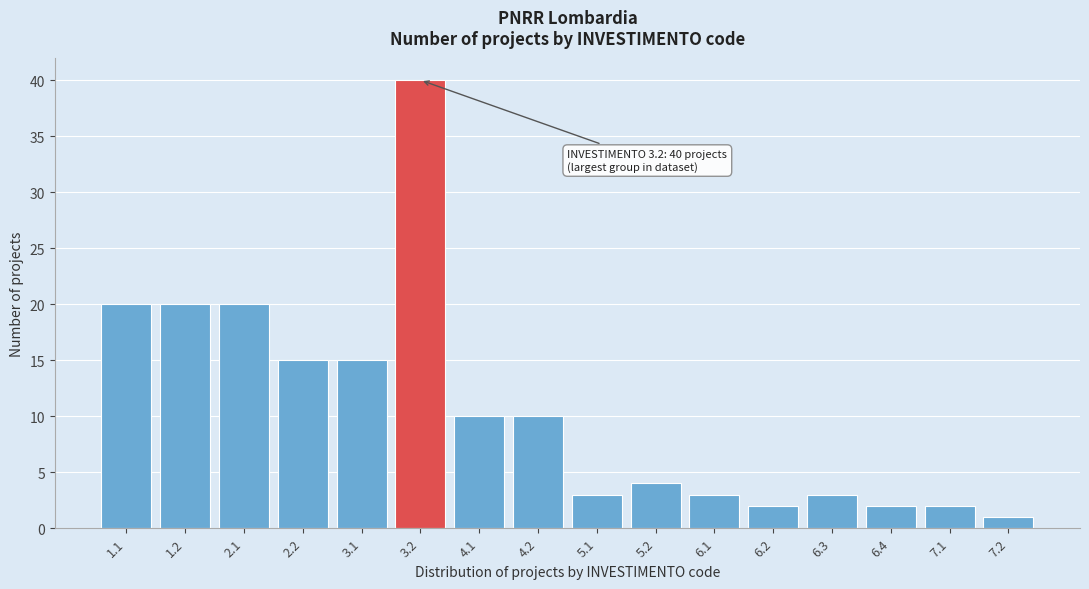

Reading left to right, what are all the values shown in this chart?

1.1=20	1.2=20	2.1=20	2.2=15	3.1=15	3.2=40	4.1=10	4.2=10	5.1=3	5.2=4	6.1=3	6.2=2	6.3=3	6.4=2	7.1=2	7.2=1